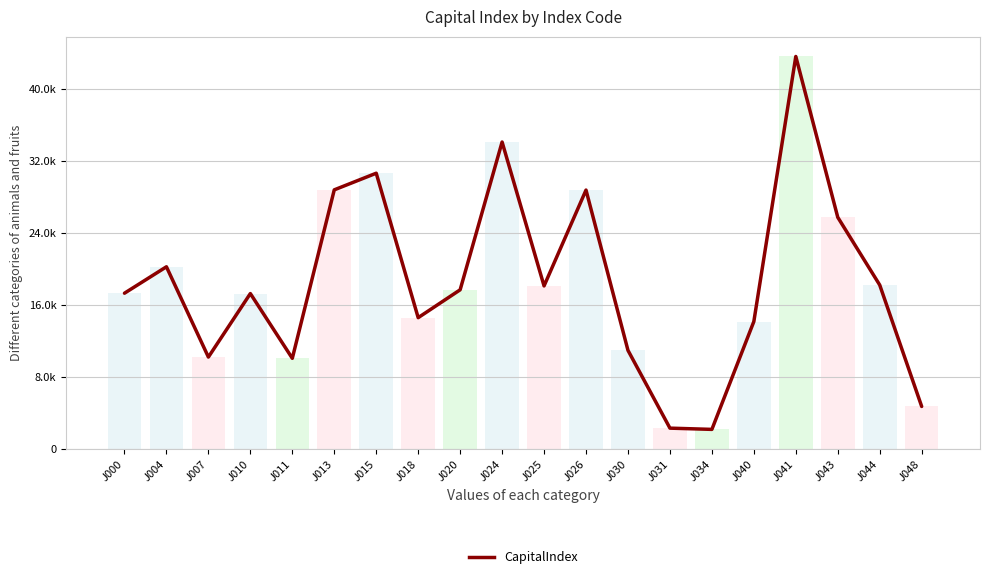

What is the average value?

18473.1